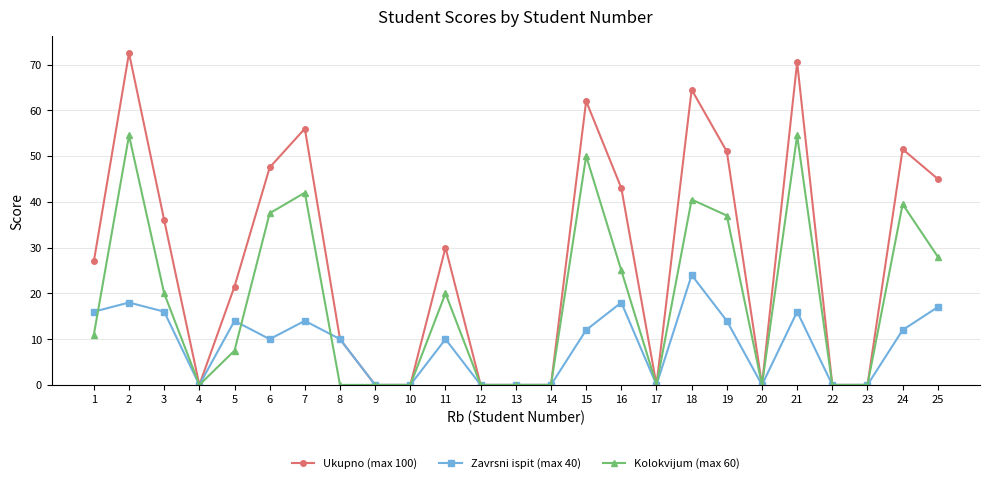

True or false: Zavrsni ispit (max 40) has more than 1 interior local peaks.

True